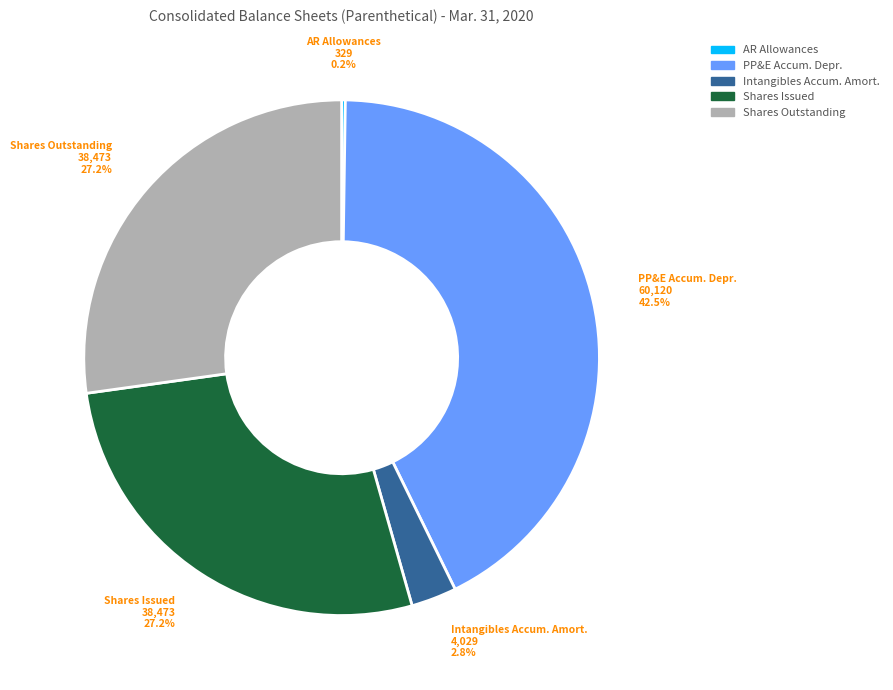

Is there any slice that represents more than half of the pie?

No